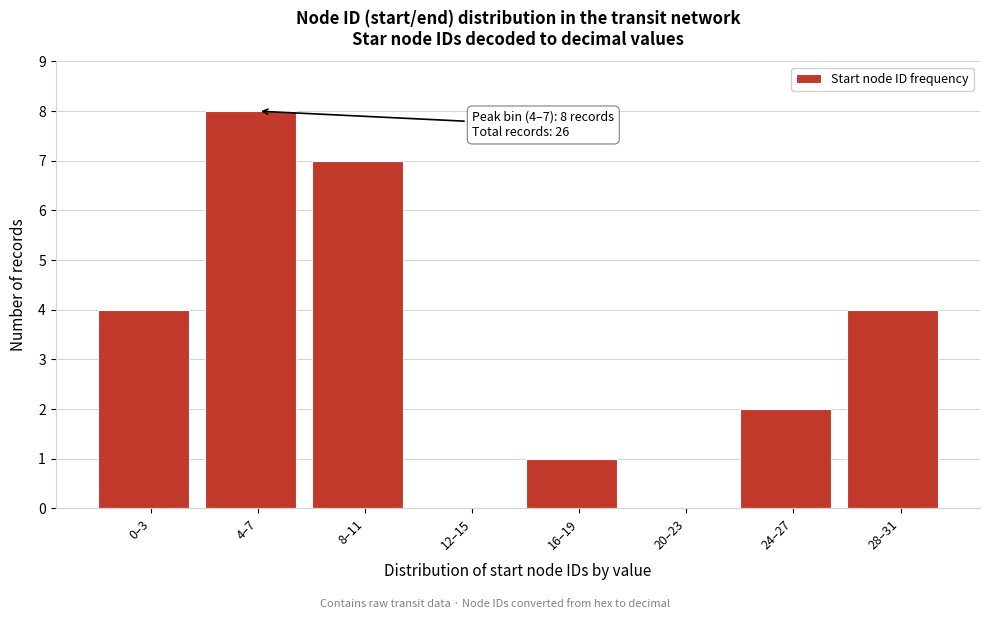

Reading left to right, list all the values displayed in this chart.

0–3=4	4–7=8	8–11=7	12–15=0	16–19=1	20–23=0	24–27=2	28–31=4